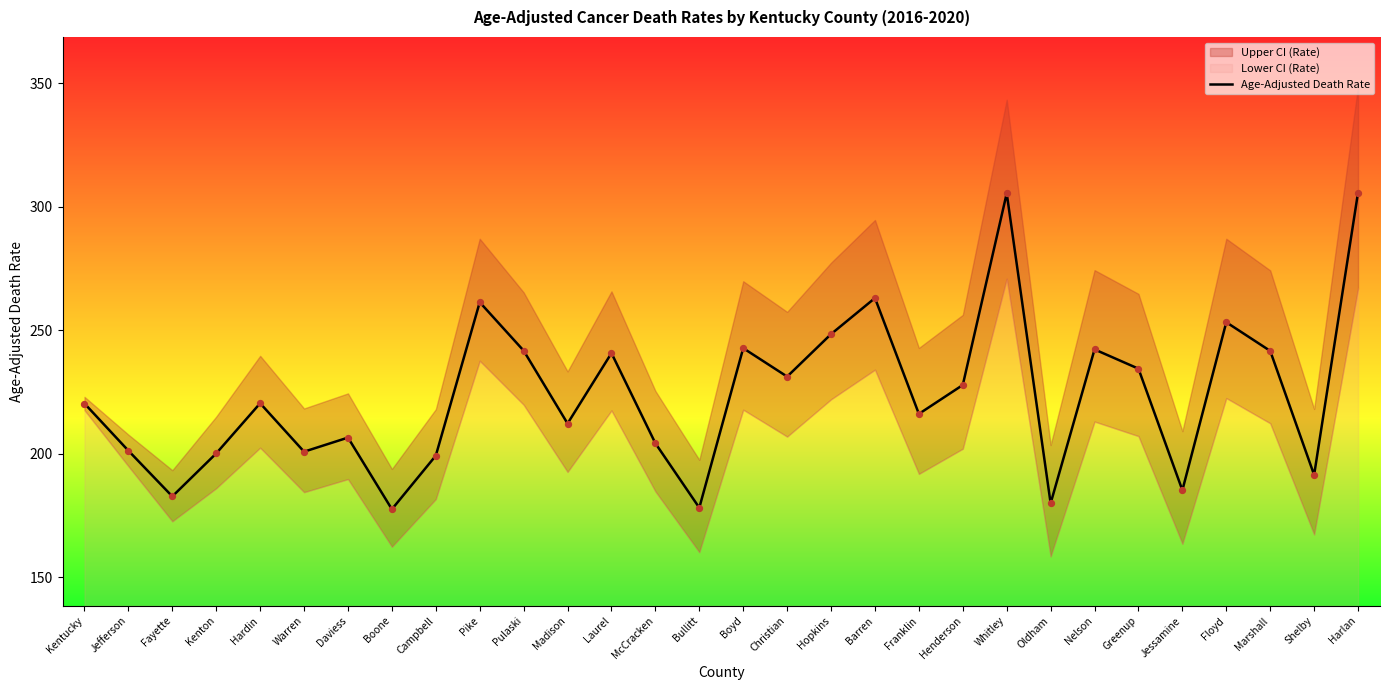

Between Laurel and Pike, which is larger?

Pike